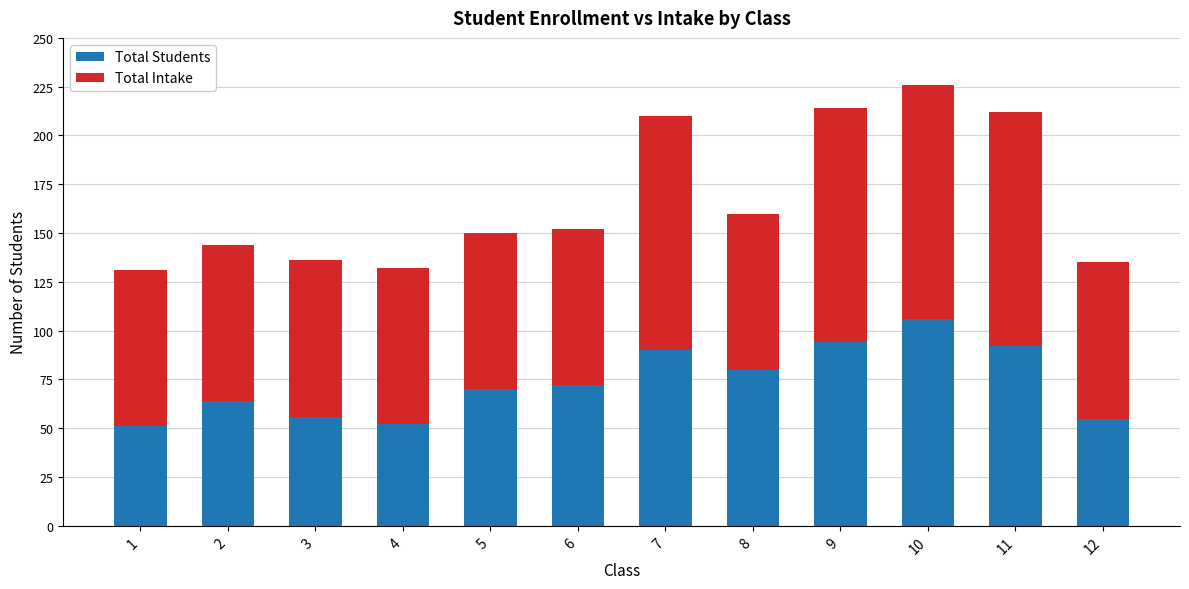

At which label does Total Students reach its peak?

10